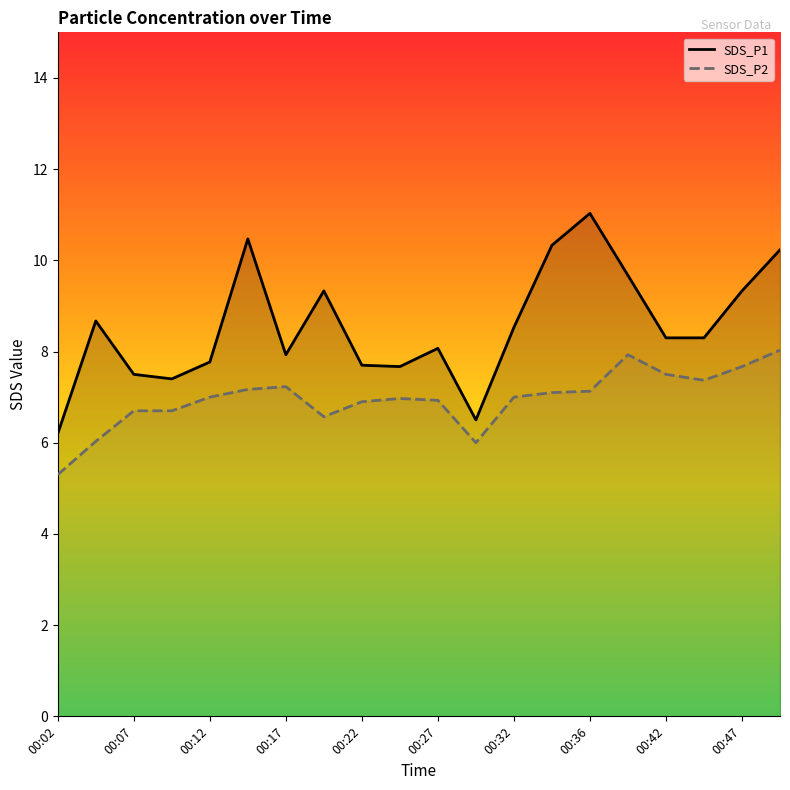

Which series has the largest total across all categories?

SDS_P1